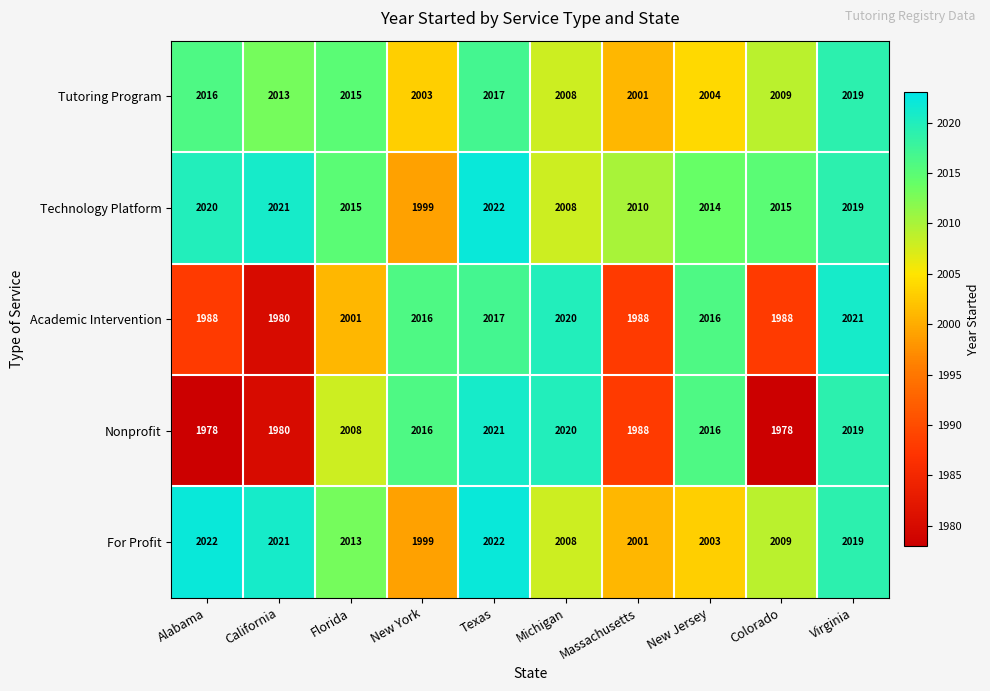

Is it true that Academic Intervention equals 1980 at California?

True